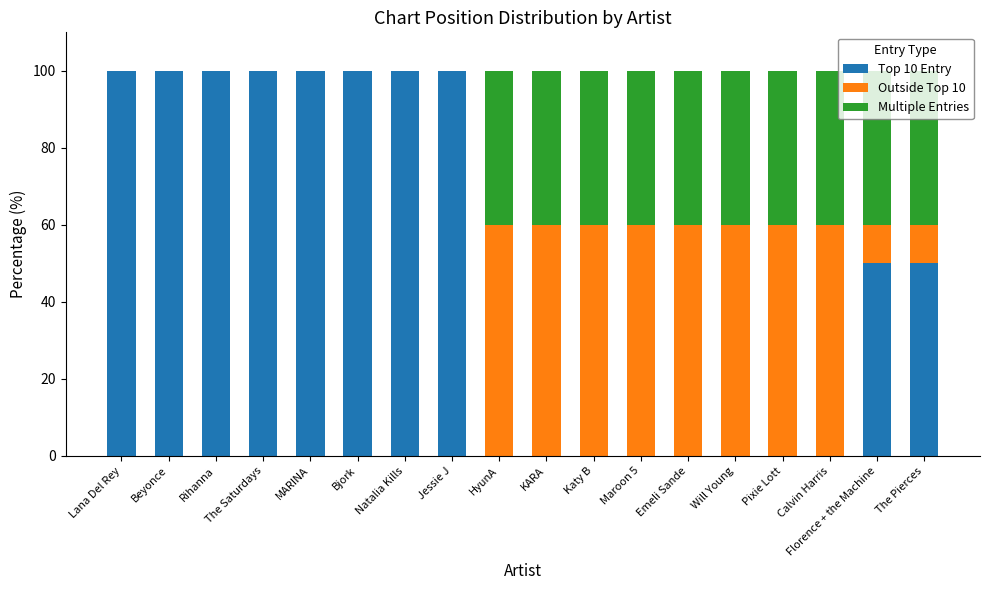

What is the total value across all series at Calvin Harris?

100